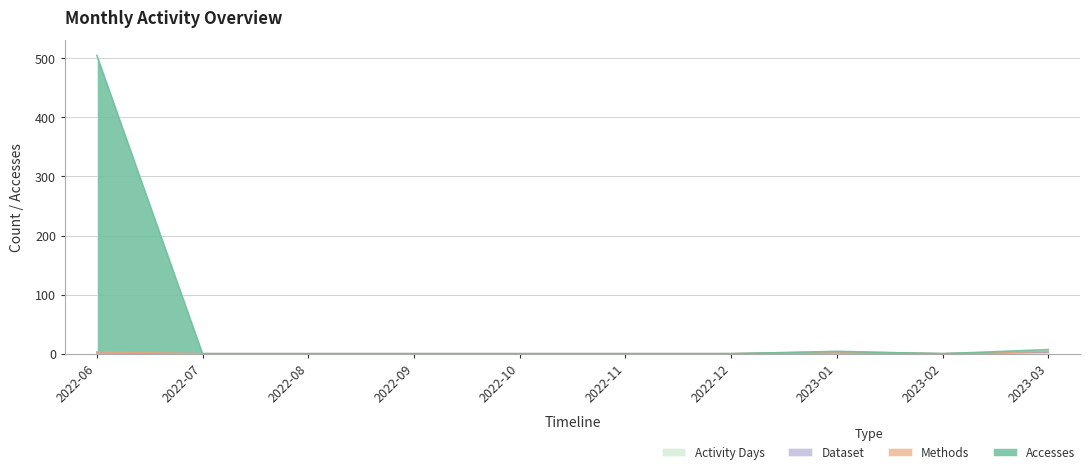

True or false: Activity Days and Methods cross at least once.

False